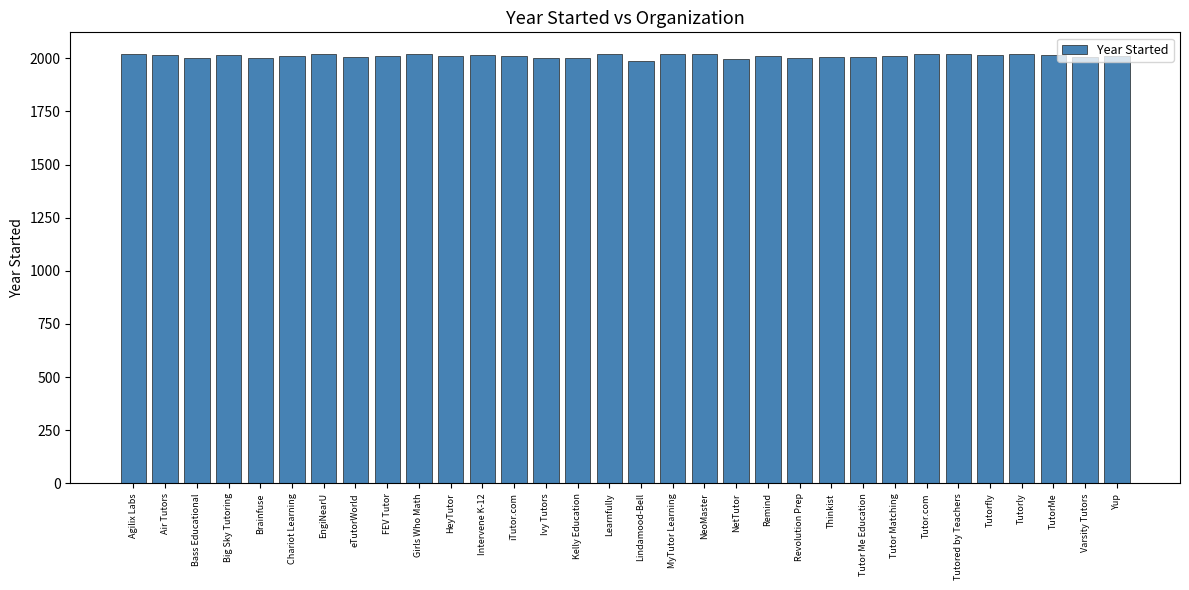

What is the smallest value displayed?

1986